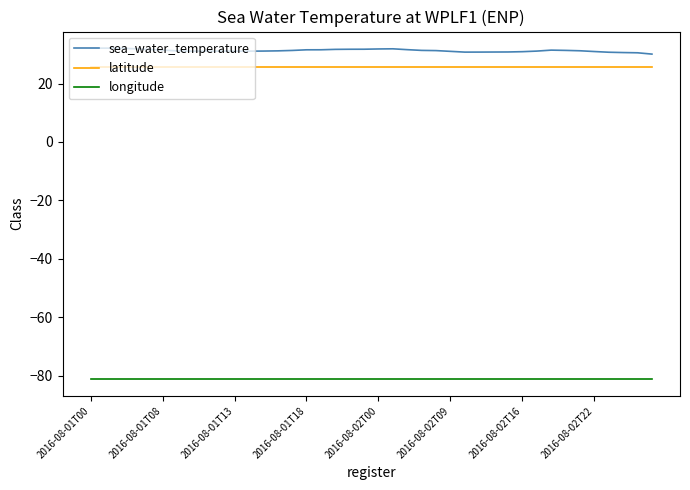

Does the chart have visible grid lines?

No